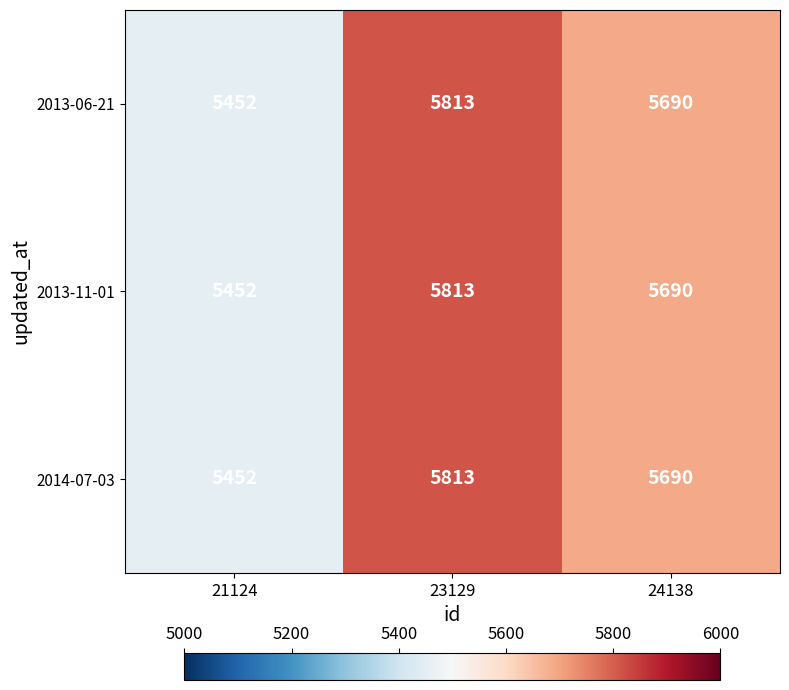

What is the highest value of the 2013-11-01 series?

5813